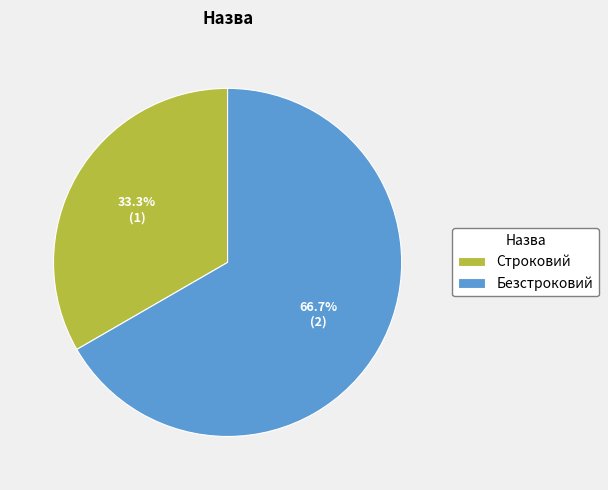

True or false: Строковий accounts for 26% of the total.

False